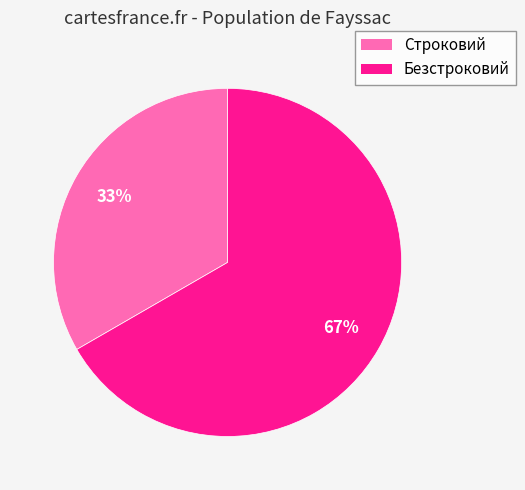

Is the sum of Безстроковий and Строковий greater than half?

Yes